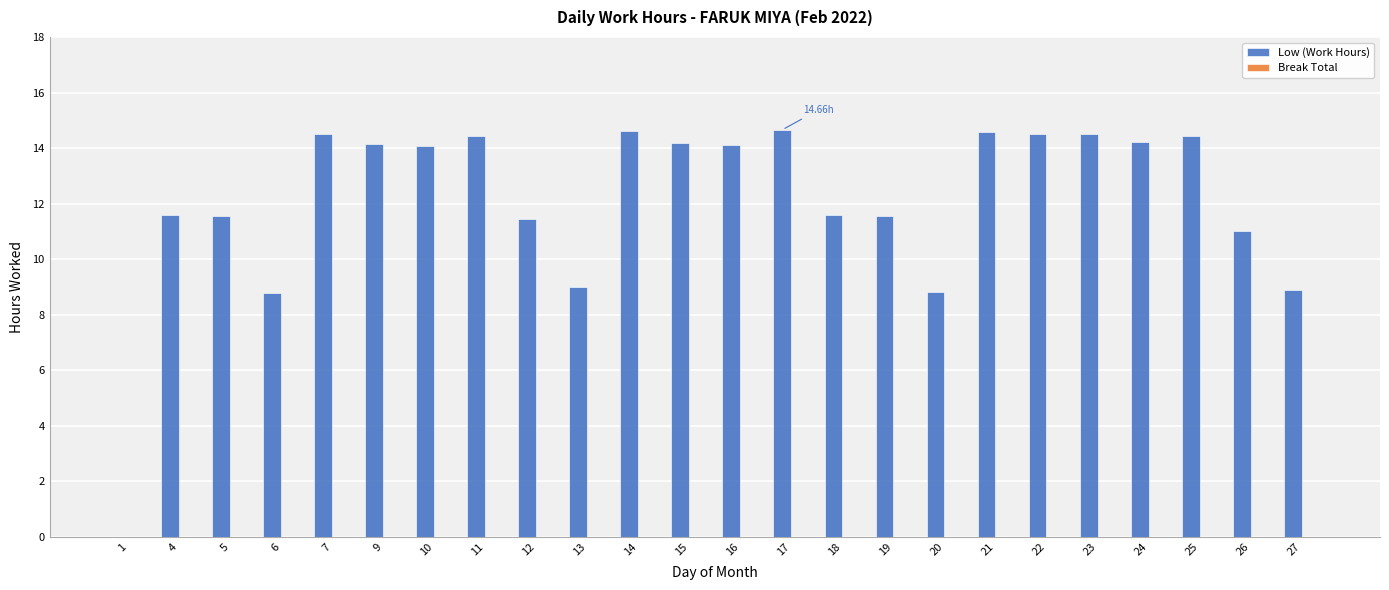

What is the ratio of the value at 12 to the value at 11?

0.8